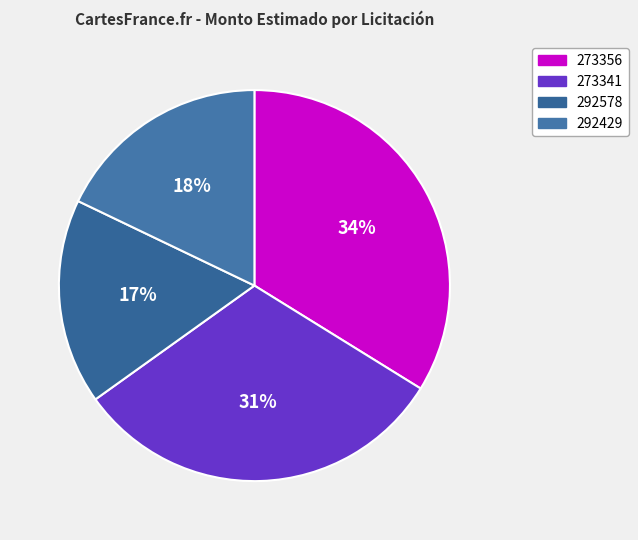

What portion of the pie excludes 292429?

82.1%